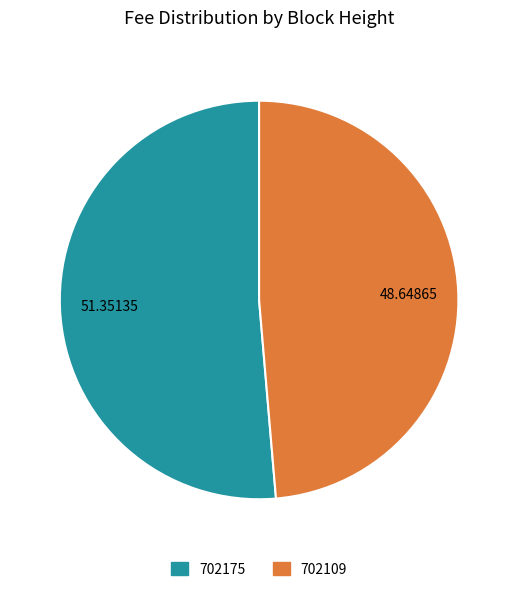

True or false: 702175 accounts for 39% of the total.

False